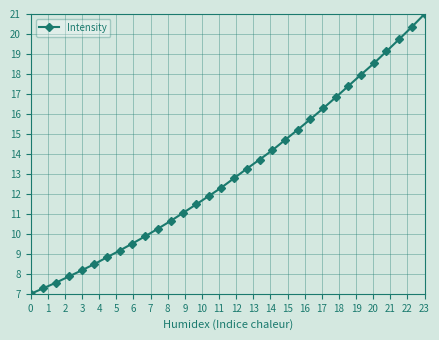

What is the difference between the second highest and minimum values?

13.4